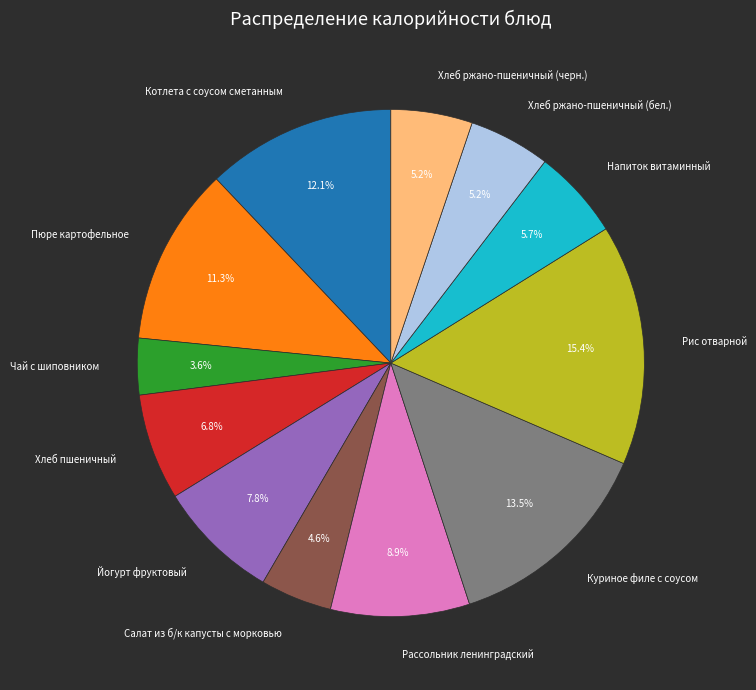

To the nearest percent, what is the difference between the largest and smallest slice percentages?

12%